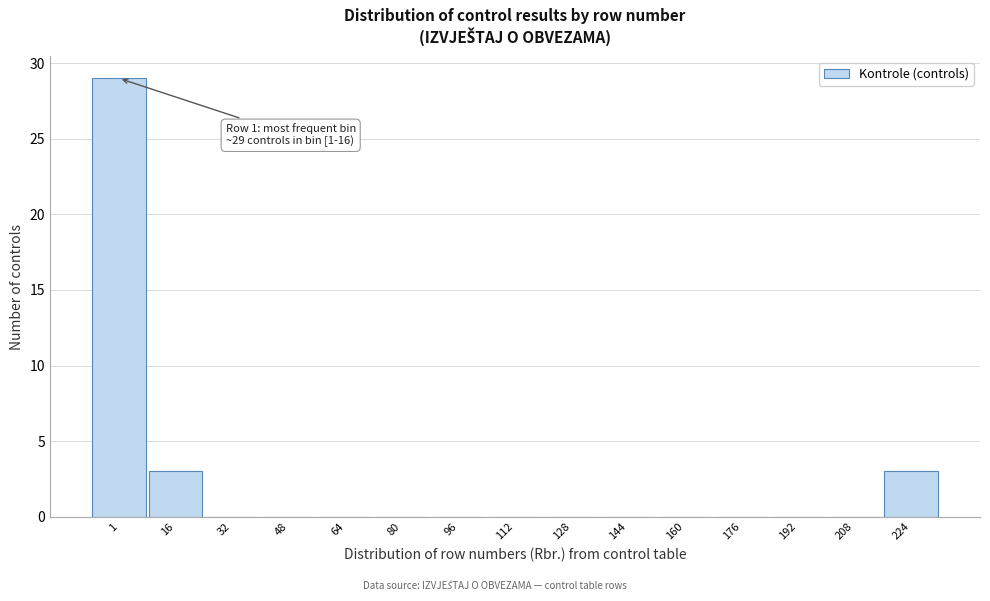

Reading left to right, what are all the values shown in this chart?

1=29	16=3	32=0	48=0	64=0	80=0	96=0	112=0	128=0	144=0	160=0	176=0	192=0	208=0	224=3